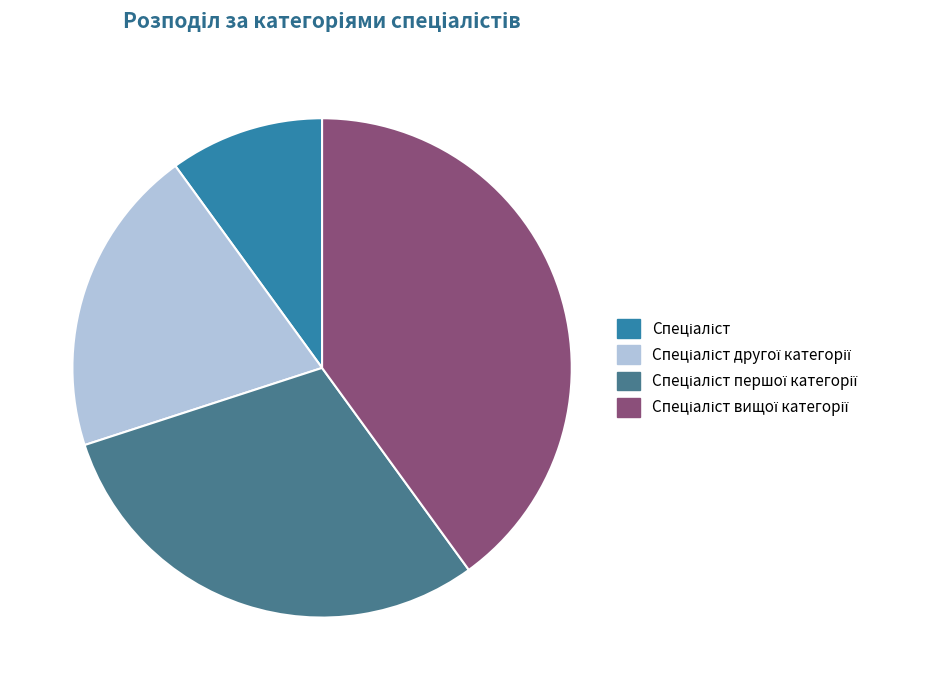

Is there a majority slice in this chart?

No